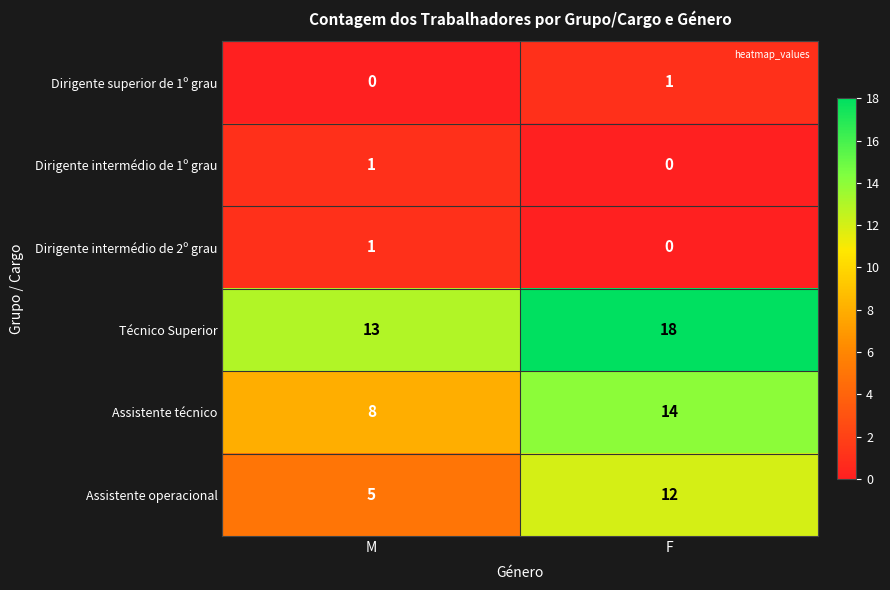

Is it true that Técnico Superior equals 13 at M?

True